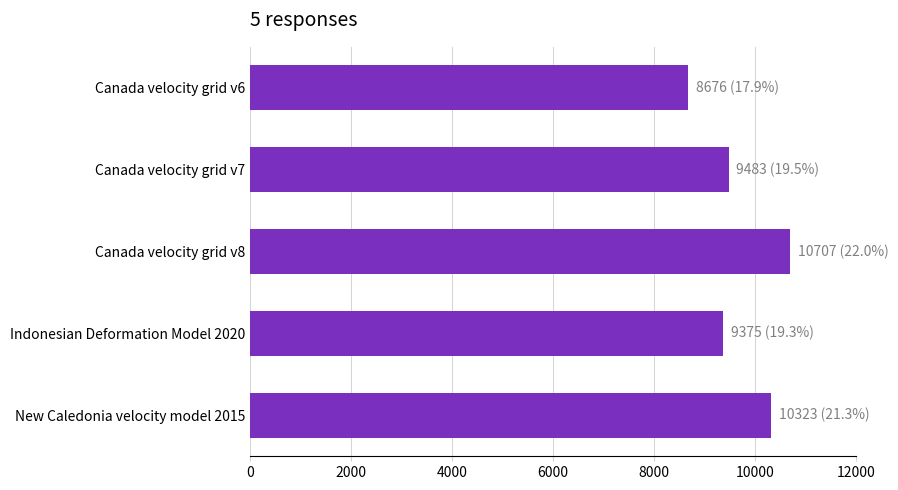

Rank the categories by value from highest to lowest.

Canada velocity grid v8, New Caledonia velocity model 2015, Canada velocity grid v7, Indonesian Deformation Model 2020, Canada velocity grid v6